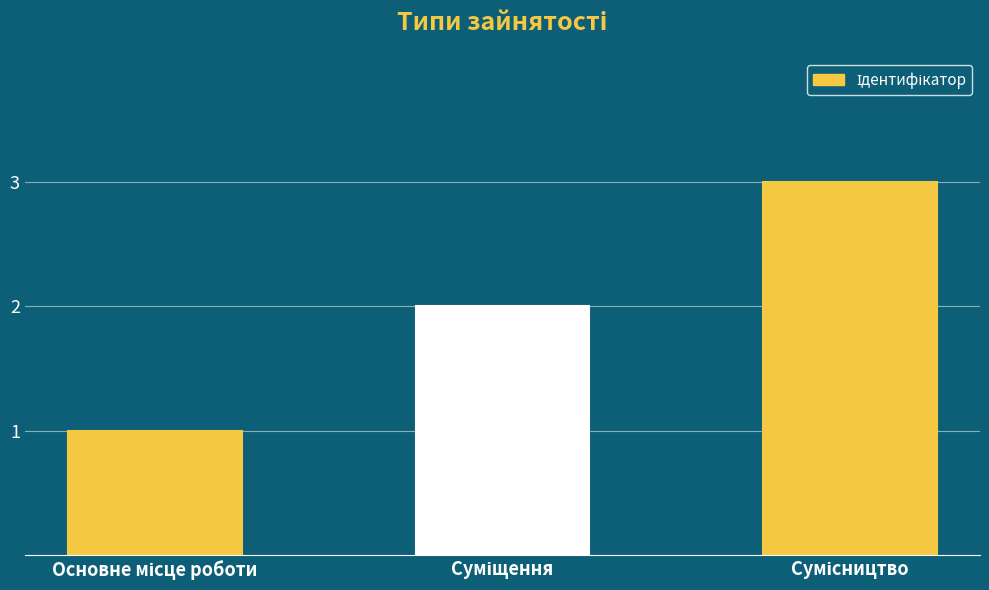

What is the maximum value shown in the chart?

3